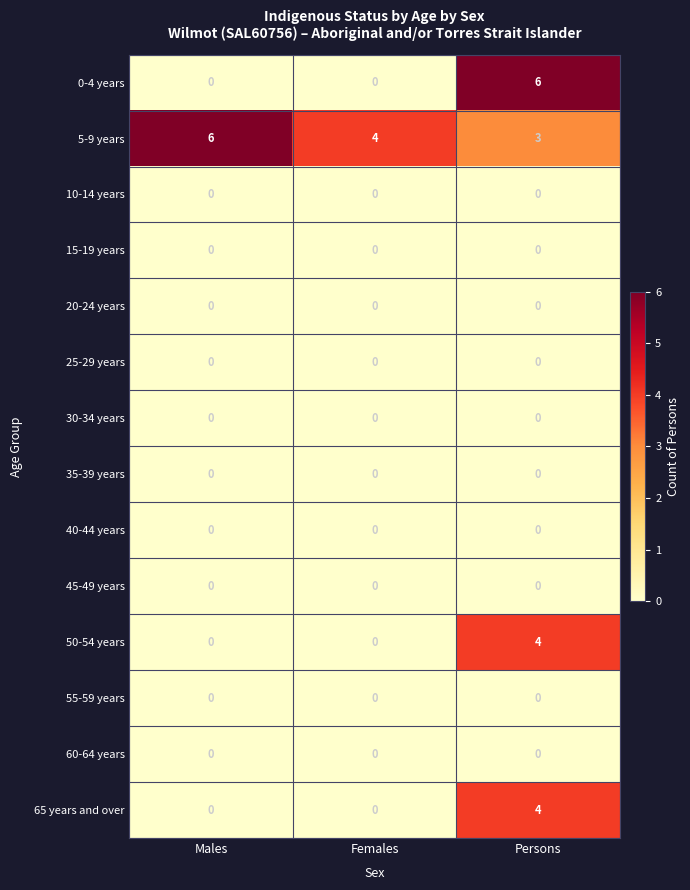

What is the spread (max minus min) of values at Persons?

6